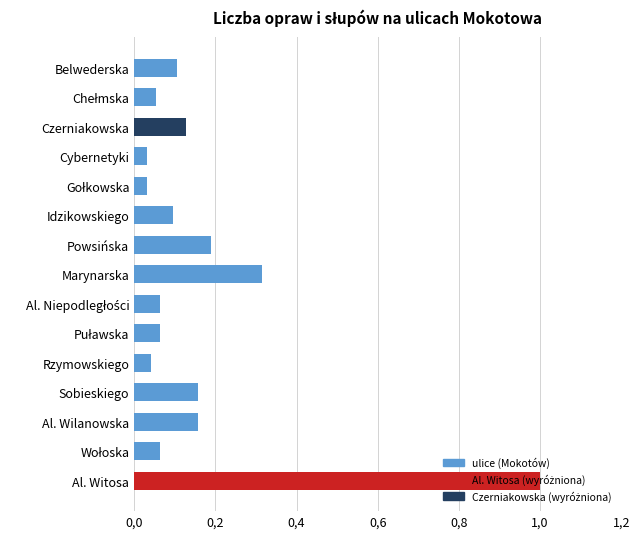

Does the chart contain any negative values?

No